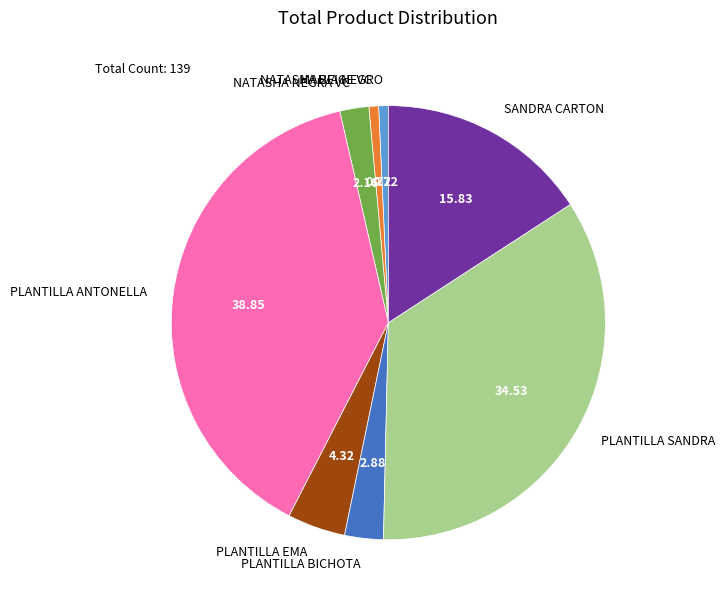

Which slice is the largest?

PLANTILLA ANTONELLA